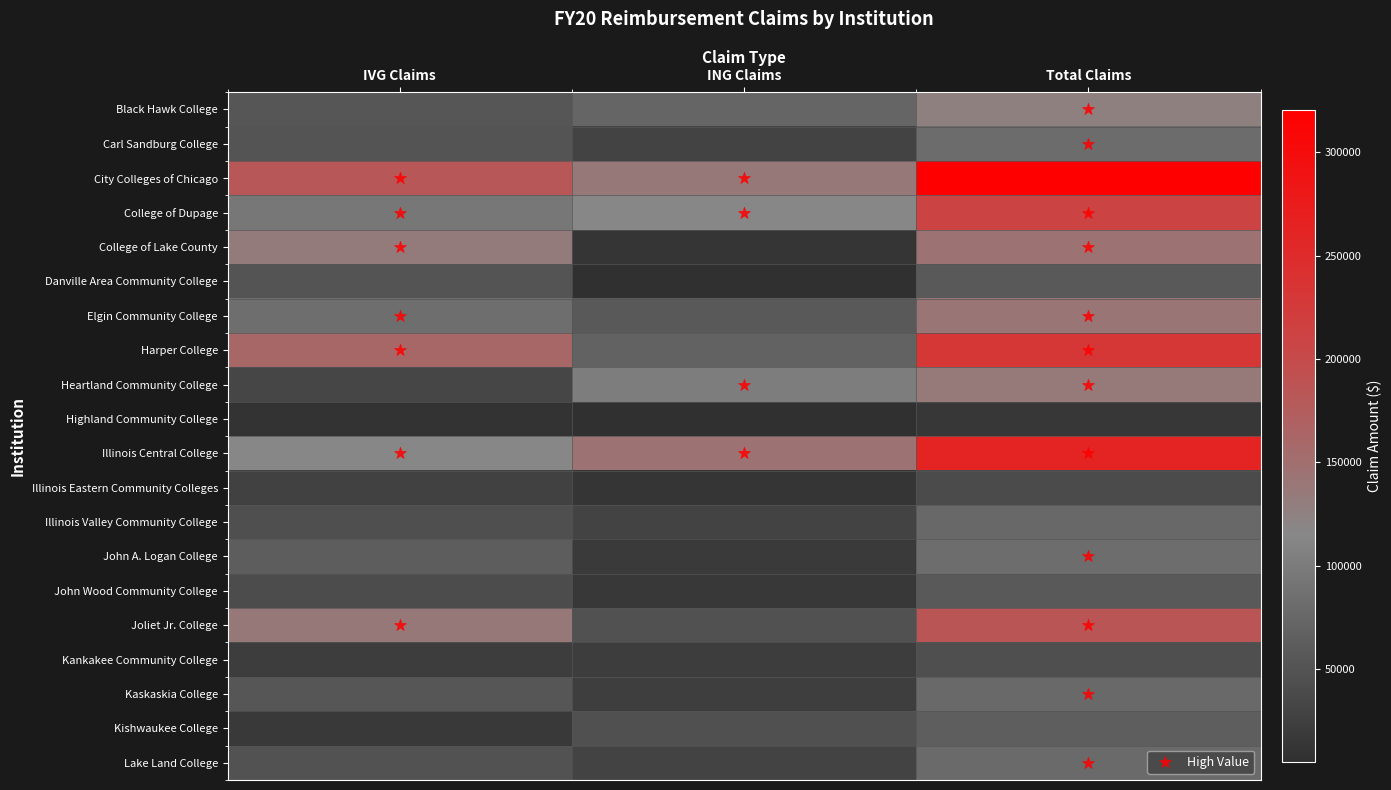

What is the total value across all series at Total Claims?

2429783